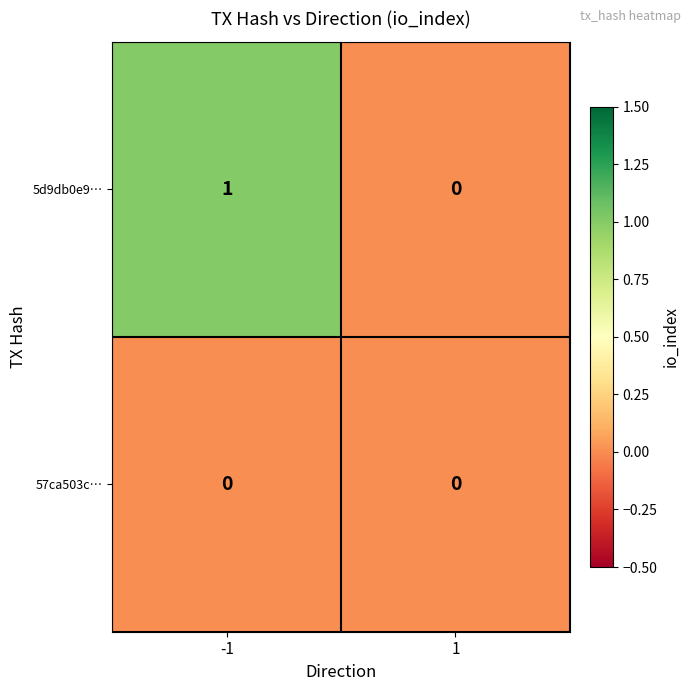

Rank the series by their maximum value, from highest to lowest.

5d9db0e9…, 57ca503c…